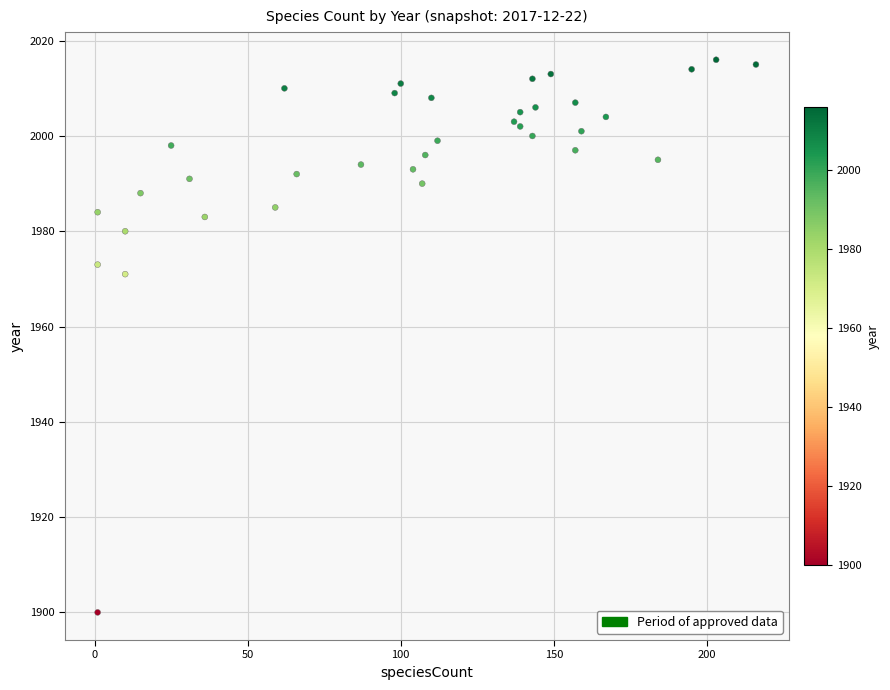

What Y value in the scatter plot is closest to 1958?

1971